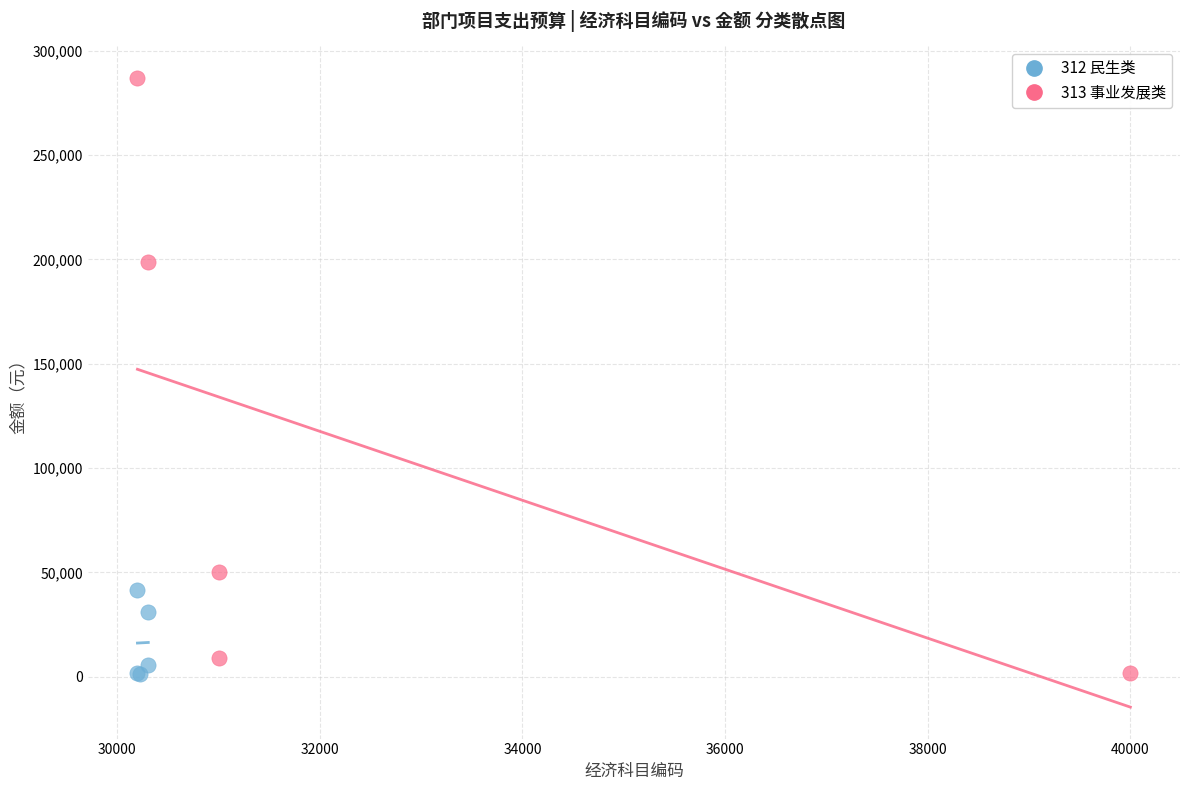

Which series contains the highest Y value?

313 事业发展类